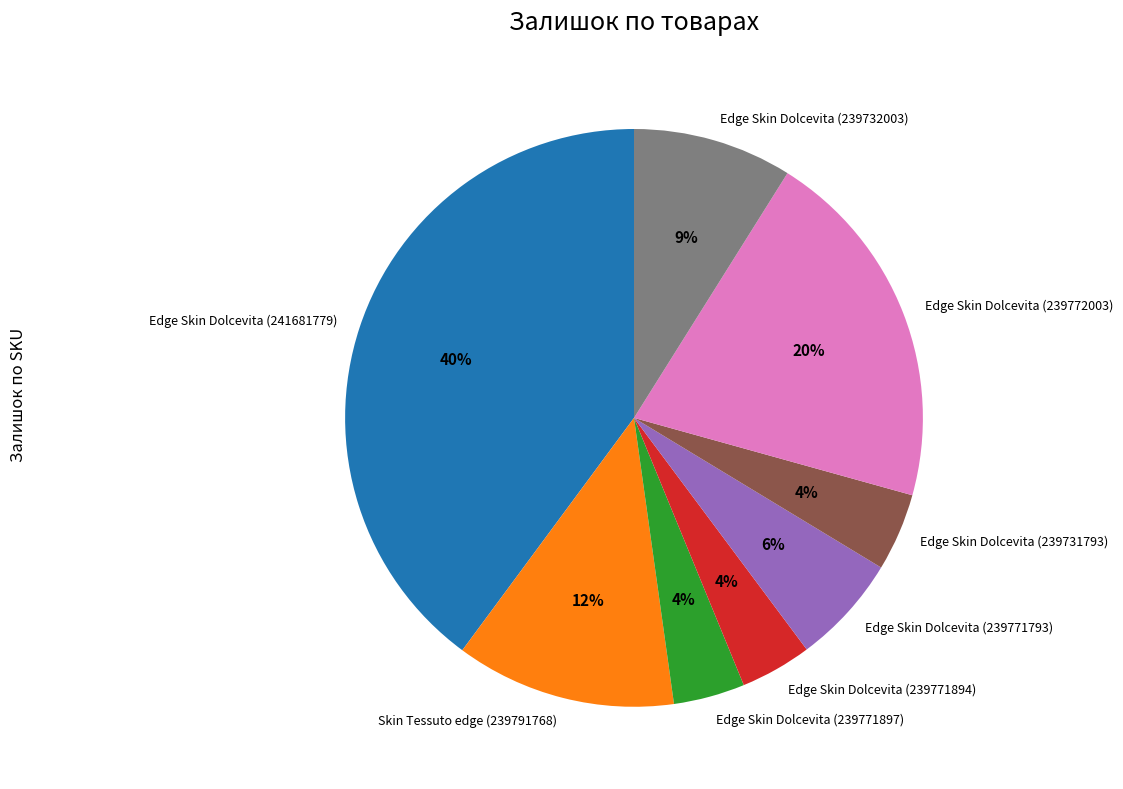

Is there a majority slice in this chart?

No